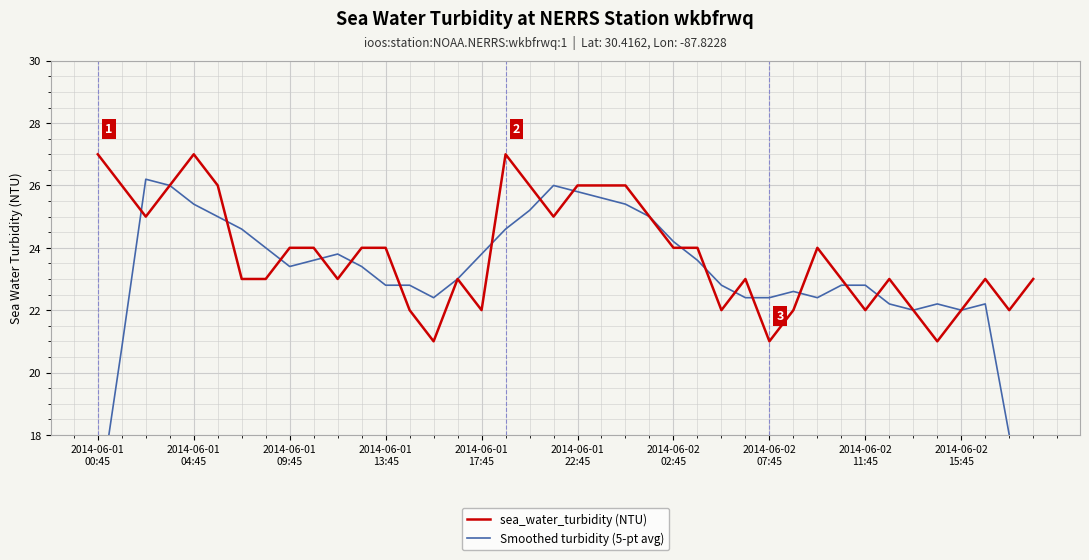

Reading left to right, what are all the values shown in this chart?

sea_water_turbidity (NTU): 27.0	26.0	25.0	26.0	27.0	26.0	23.0	23.0	24.0	24.0	23.0	24.0	24.0	22.0	21.0	23.0	22.0	27.0	26.0	25.0	26.0	26.0	26.0	25.0	24.0	24.0	22.0	23.0	21.0	22.0	24.0	23.0	22.0	23.0	22.0	21.0	22.0	23.0	22.0	23.0
Smoothed turbidity (5-pt avg): 15.6	20.8	26.2	26.0	25.4	25.0	24.6	24.0	23.4	23.6	23.8	23.4	22.8	22.8	22.4	23.0	23.8	24.6	25.2	26.0	25.8	25.6	25.4	25.0	24.2	23.6	22.8	22.4	22.4	22.6	22.4	22.8	22.8	22.2	22.0	22.2	22.0	22.2	18.0	13.6